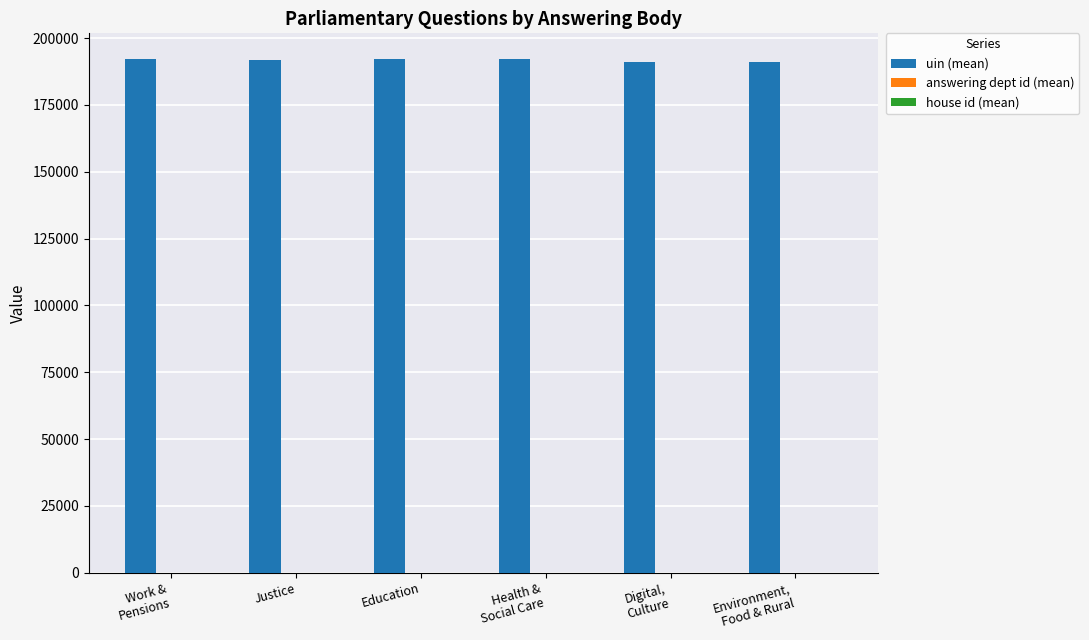

What is the greatest value displayed?

192172.0